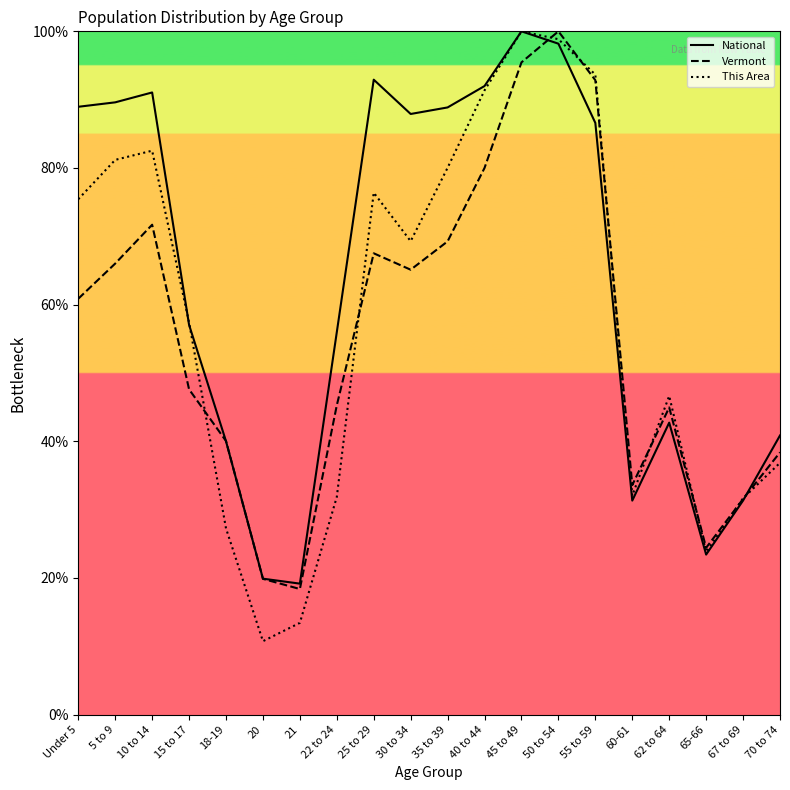

The This Area series shows 21.2 at 15 to 17. True or false?

False